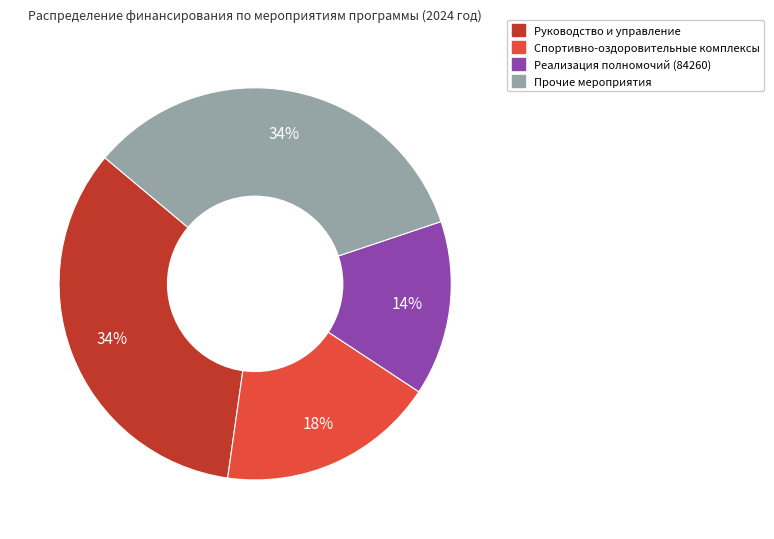

To the nearest percent, what is the combined percentage of Руководство и управление and Реализация полномочий (84260)?

48%